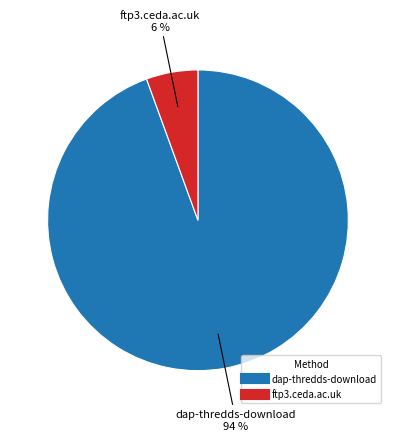

The dap-thredds-download slice represents 82% of the pie. True or false?

False